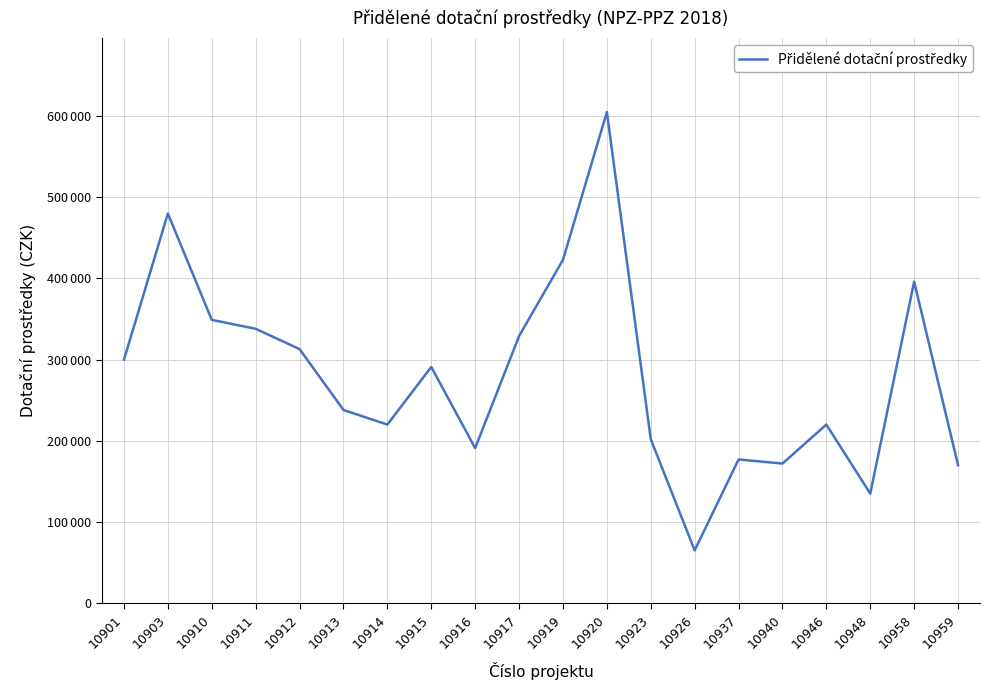

True or false: there are more than 1 points higher than both neighbors.

True